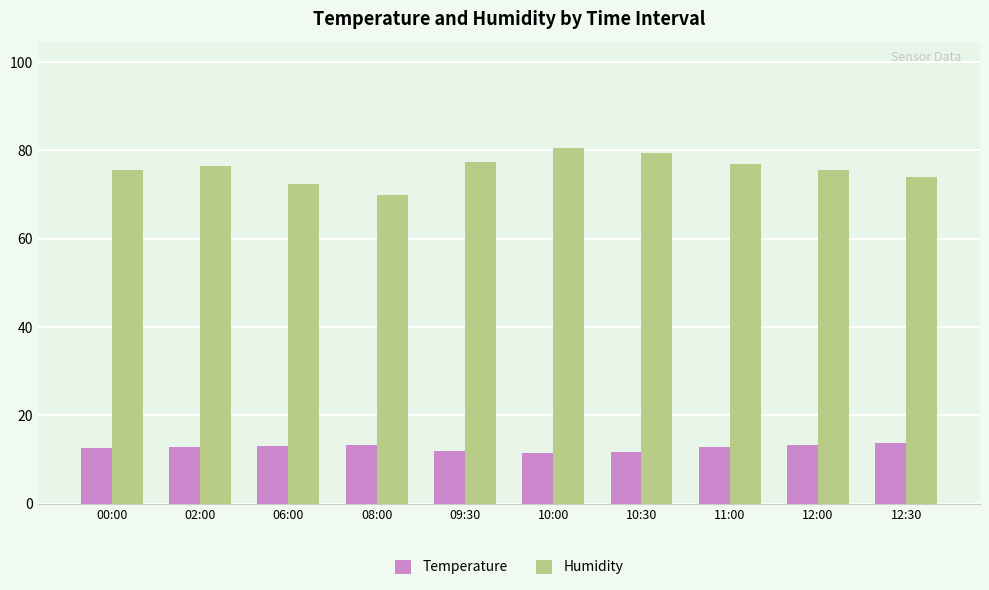

How many bars are there in each group?

2